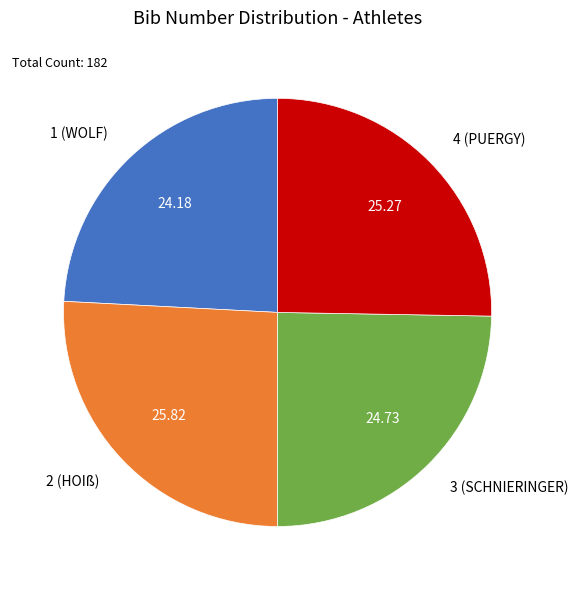

Between 4 (PUERGY) and 2 (HOIß), which is larger?

2 (HOIß)